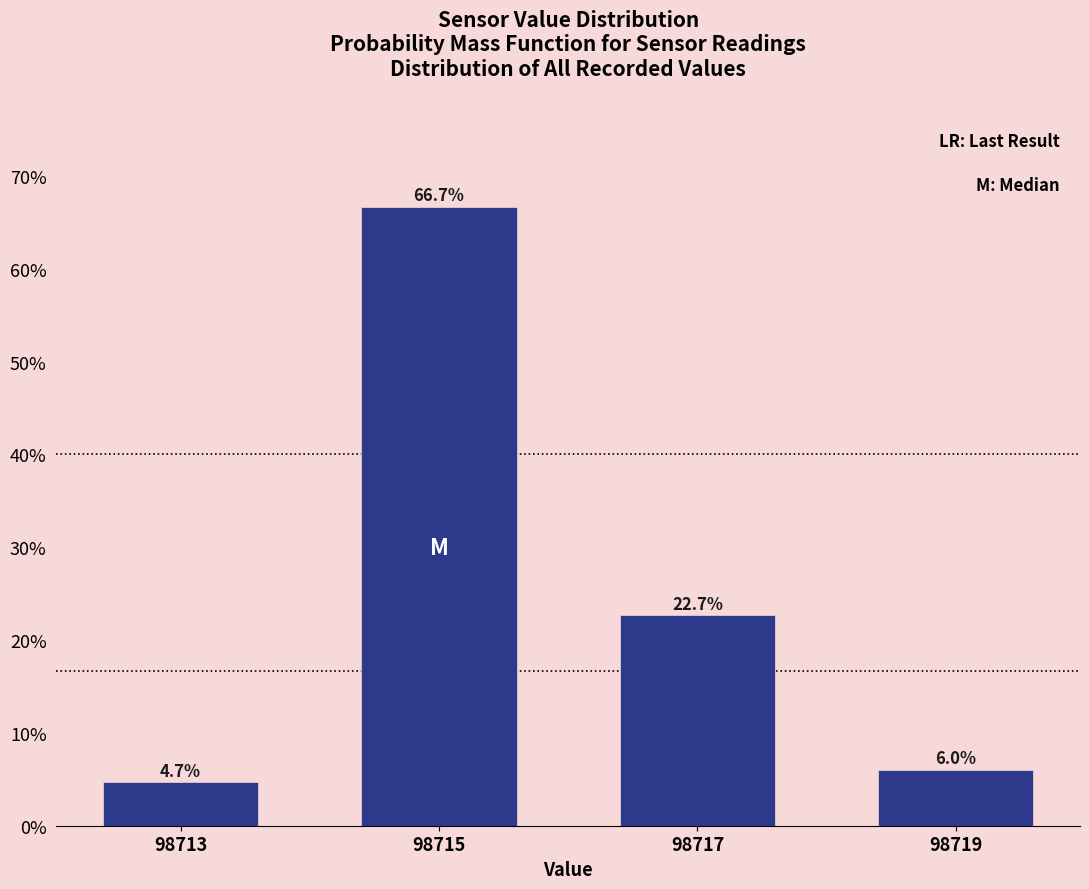

Reading right to left, extract all data points from this chart.

6.0	22.7	66.7	4.7